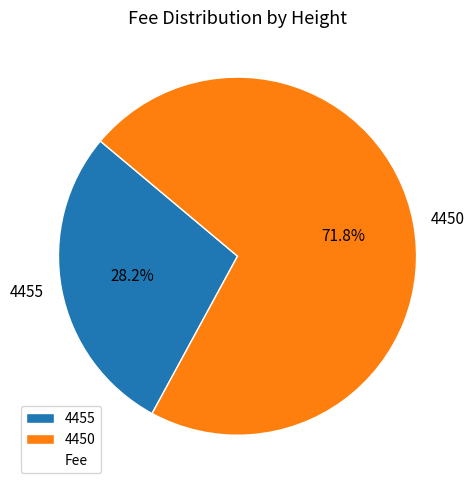

Is there any slice that represents more than half of the pie?

Yes